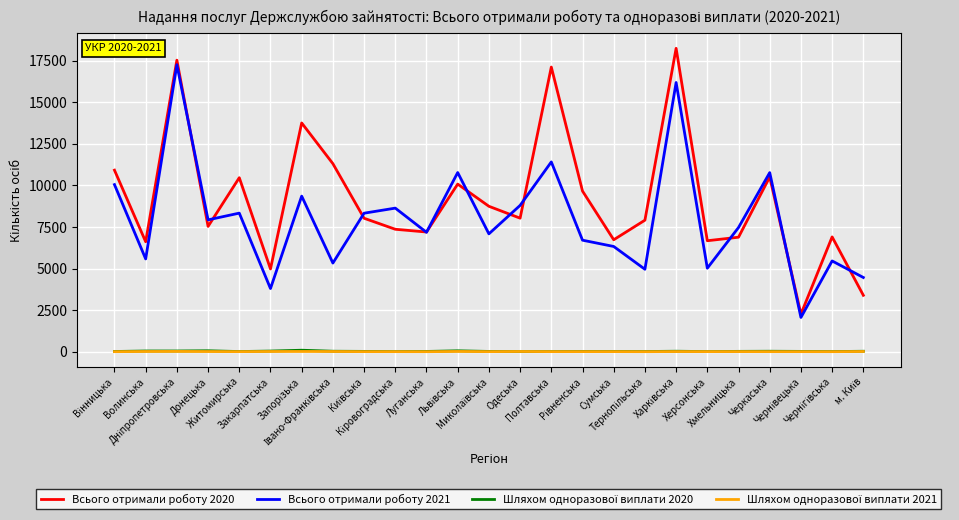

What is the maximum value shown in the chart?

18232